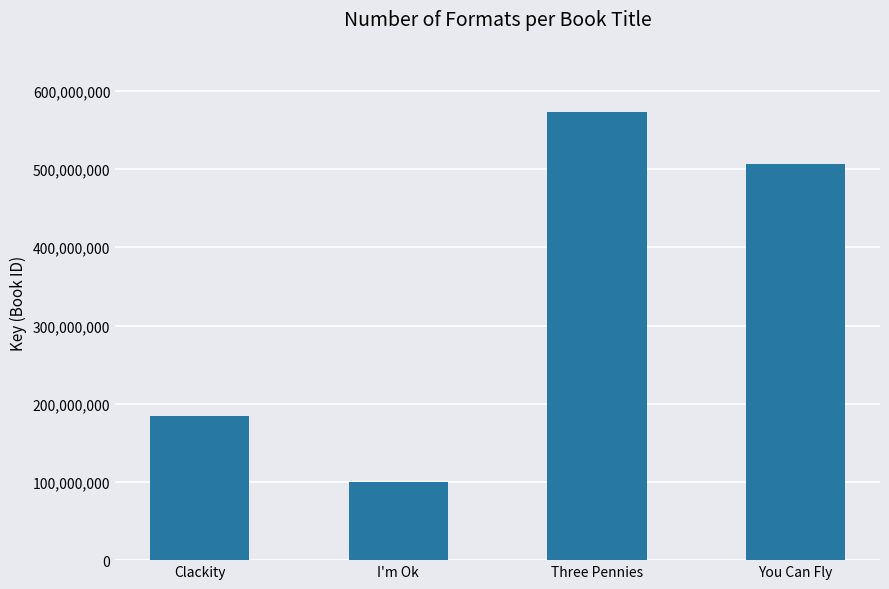

Reading right to left, extract all data points from this chart.

506189916	573358033	100365056	183878059